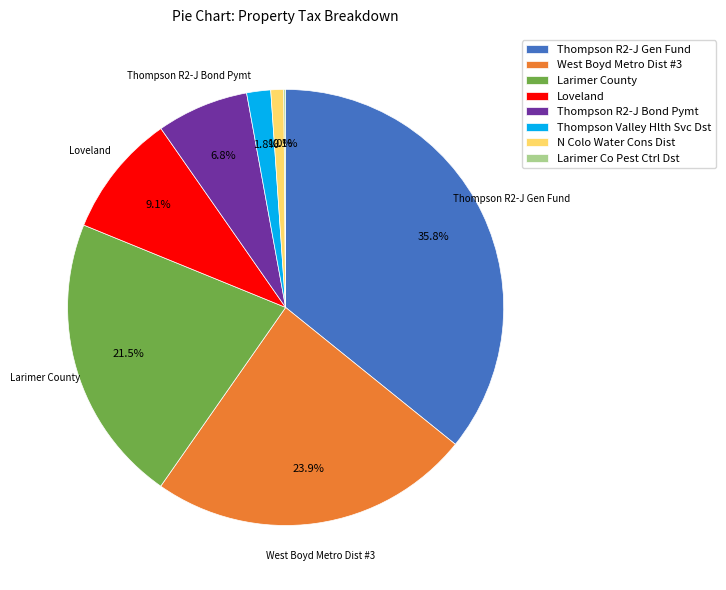

What is the largest slice in the pie chart?

Thompson R2-J Gen Fund